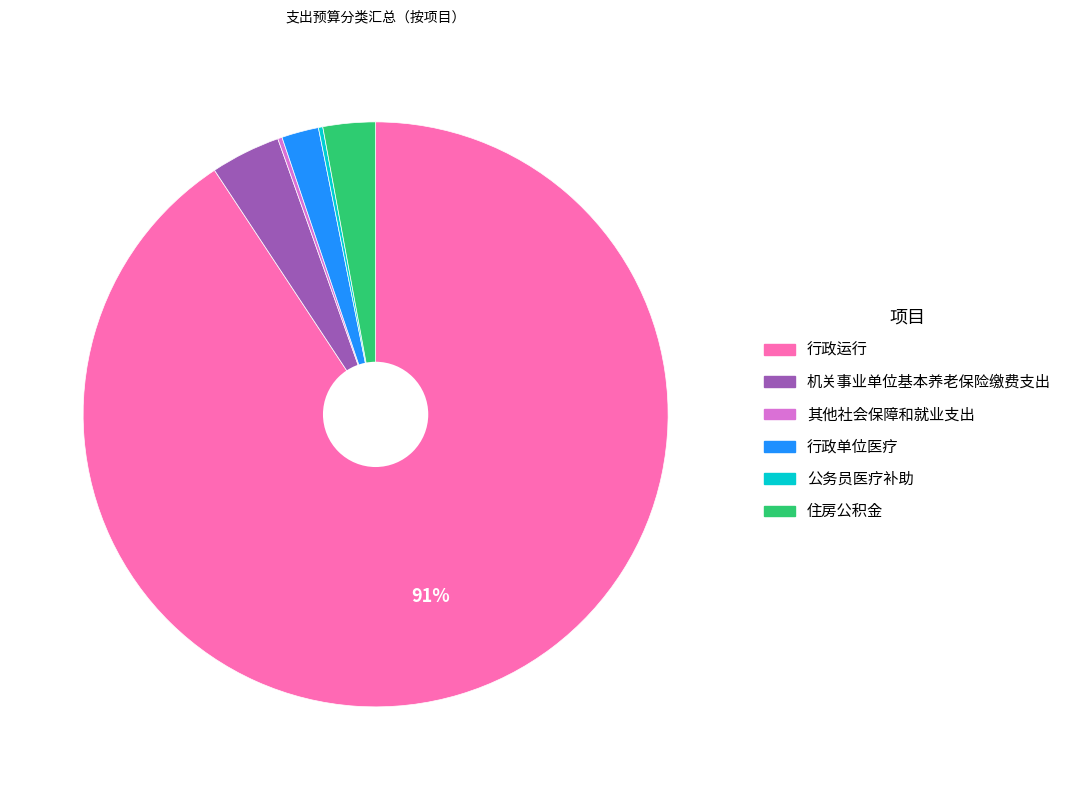

Which slice is the largest?

行政运行